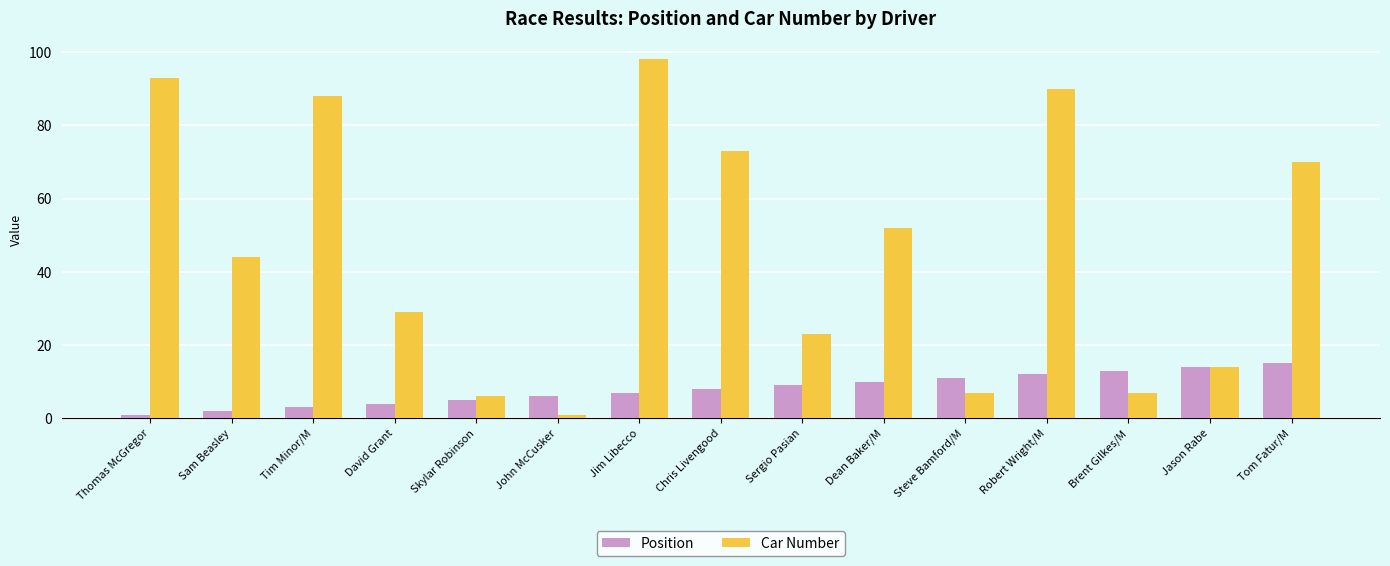

Reading right to left, what are all the values shown in this chart?

Position: Tom Fatur/M=15	Jason Rabe=14	Brent Gilkes/M=13	Robert Wright/M=12	Steve Bamford/M=11	Dean Baker/M=10	Sergio Pasian=9	Chris Livengood=8	Jim Libecco=7	John McCusker=6	Skylar Robinson=5	David Grant=4	Tim Minor/M=3	Sam Beasley=2	Thomas McGregor=1
Car Number: Tom Fatur/M=70	Jason Rabe=14	Brent Gilkes/M=7	Robert Wright/M=90	Steve Bamford/M=7	Dean Baker/M=52	Sergio Pasian=23	Chris Livengood=73	Jim Libecco=98	John McCusker=1	Skylar Robinson=6	David Grant=29	Tim Minor/M=88	Sam Beasley=44	Thomas McGregor=93